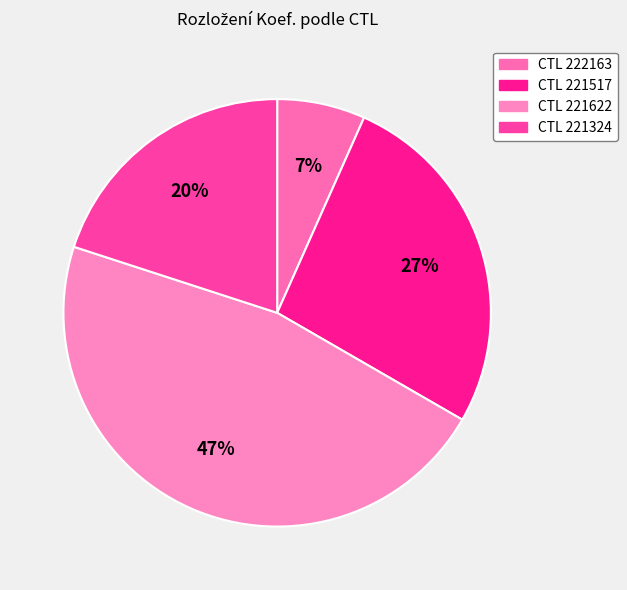

How many slices are in this pie chart?

4